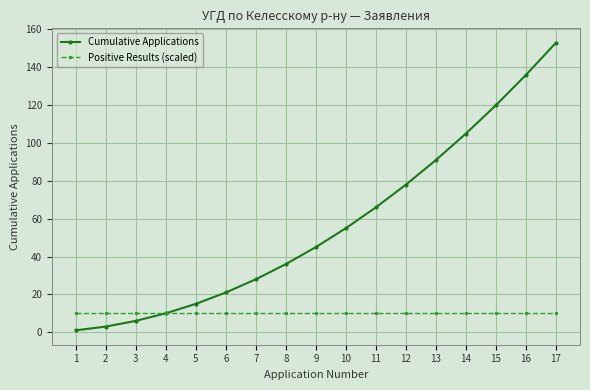

The Positive Results (scaled) series shows 10 at 6. True or false?

True